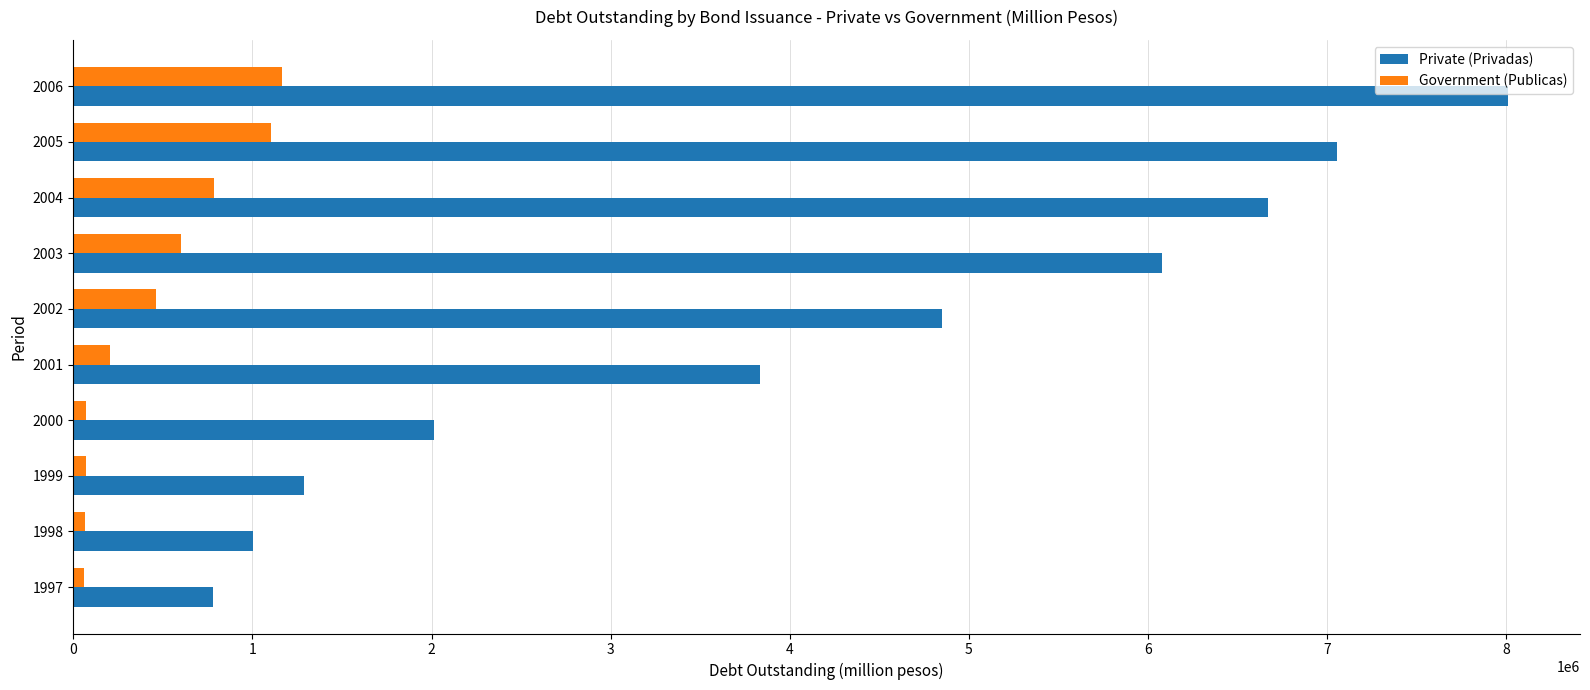

At how many categories does at least one series exceed 1482794?

7